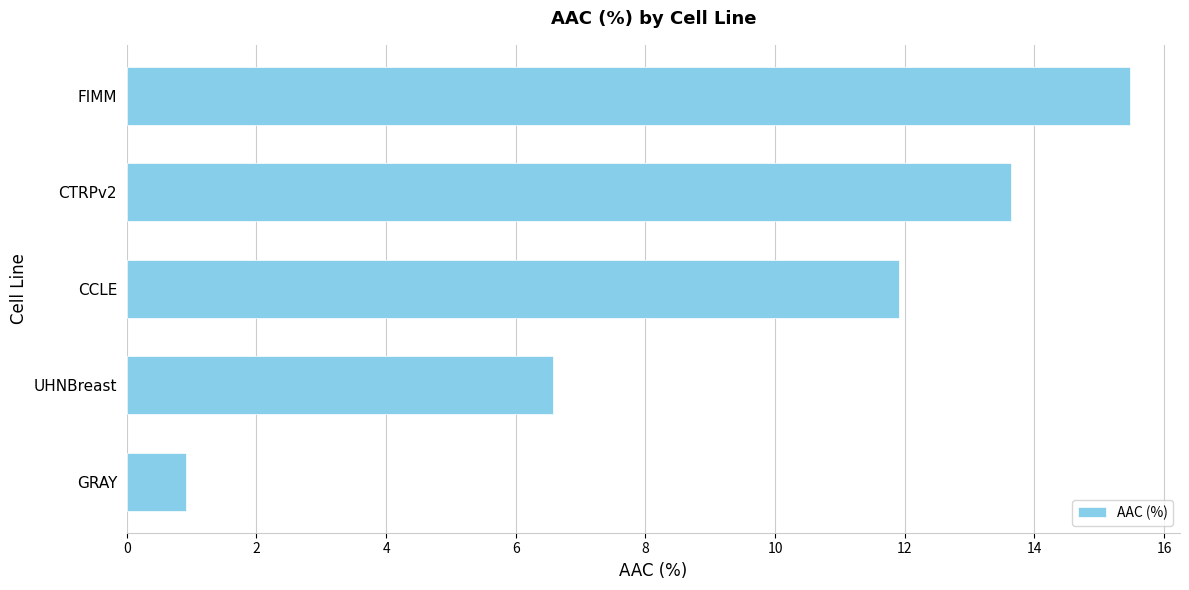

Is it true that the value at GRAY is 0.9?

True